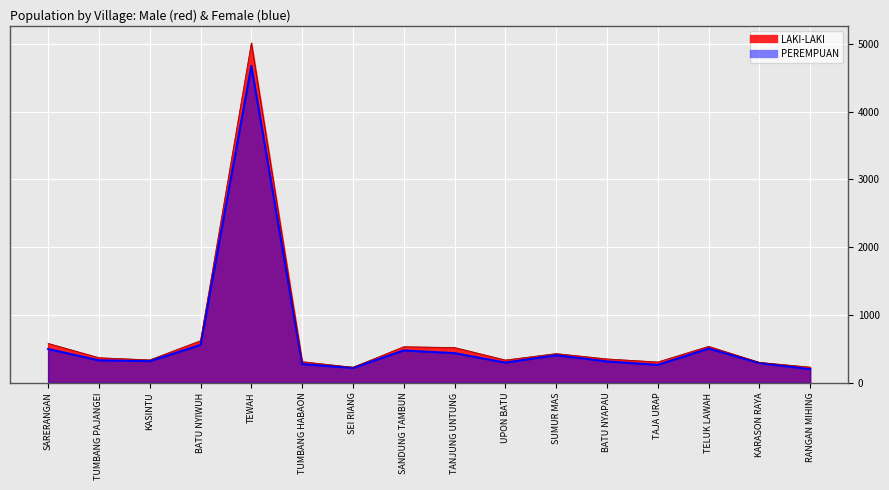

What is the value of the LAKI-LAKI point at the 12th from the left?

352